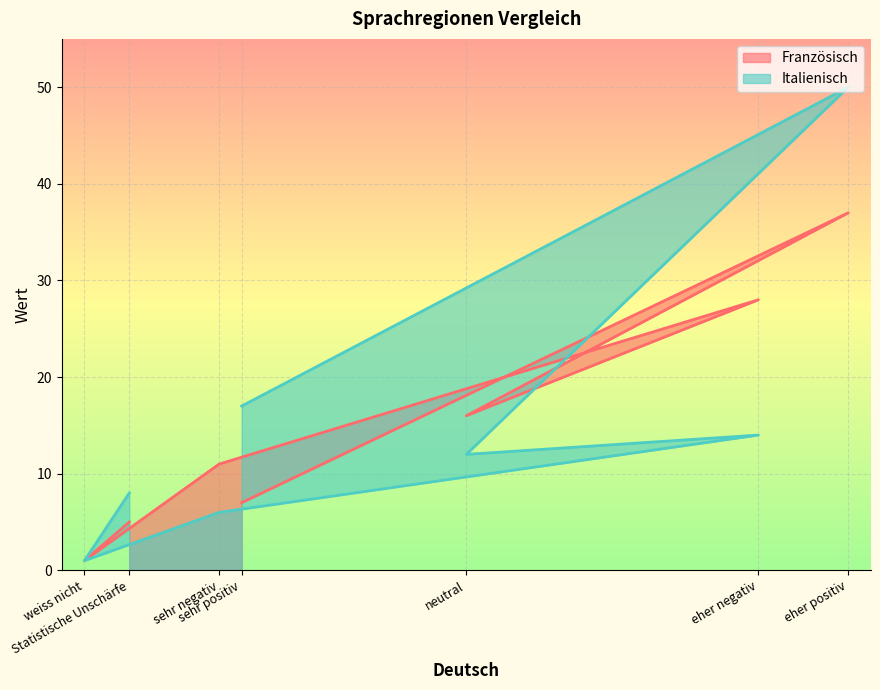

Is the value of Italienisch at eher positiv greater than the value of Französisch at eher positiv?

Yes